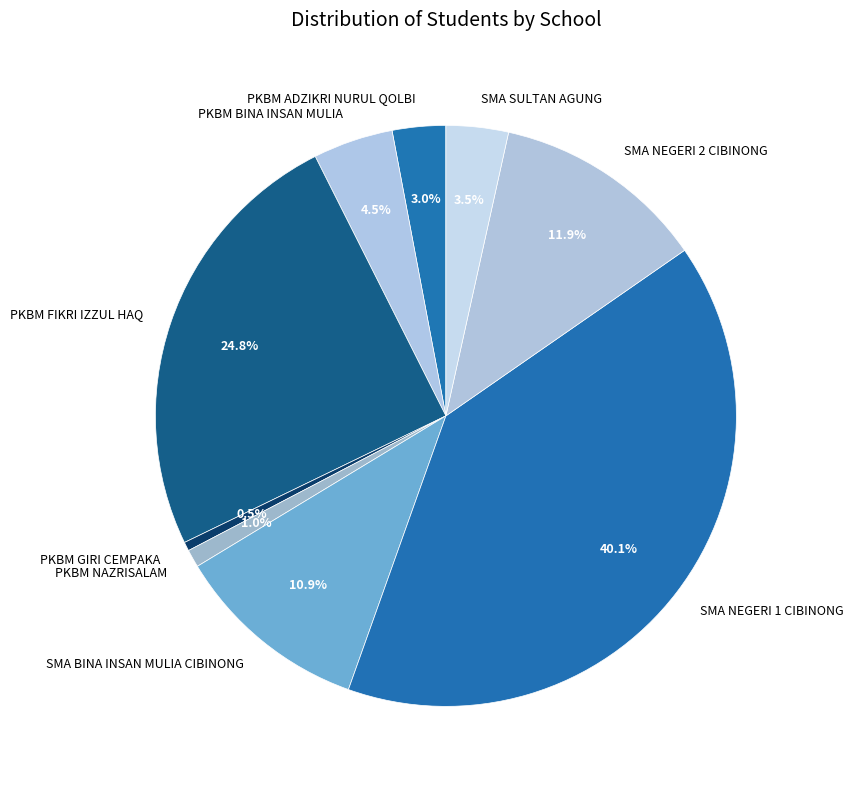

Does SMA NEGERI 2 CIBINONG represent more than half of the total?

No